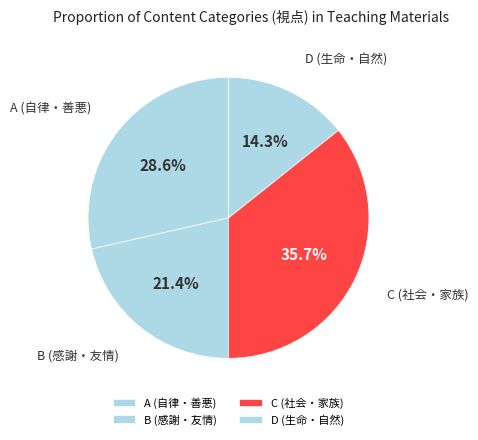

True or false: A accounts for 44% of the total.

False